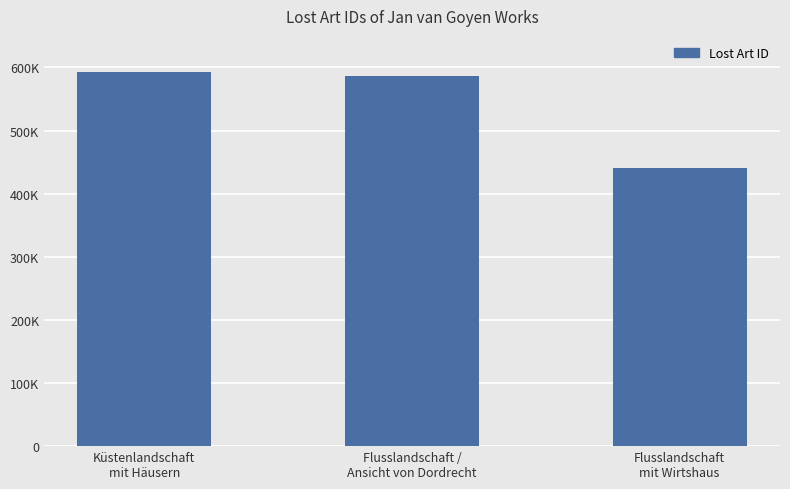

Are the bars horizontal?

No